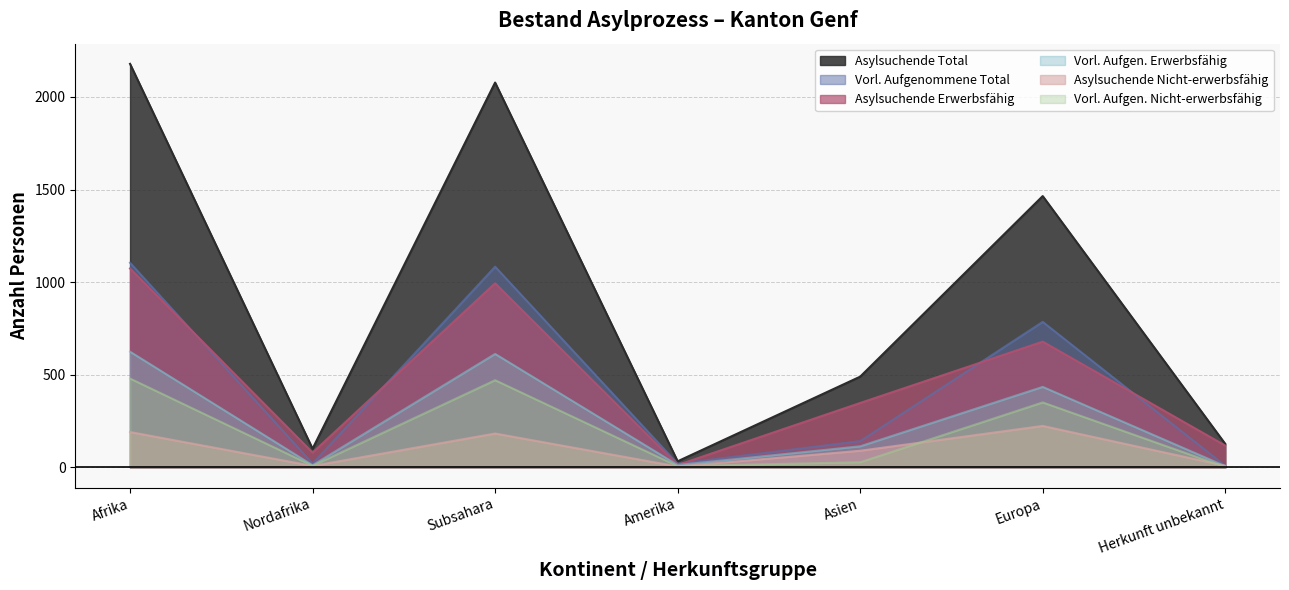

Reading left to right, what are all the values shown in this chart?

Asylsuchende Total: 2179	101	2078	33	490	1465	127
Vorl. Aufgenommene Total: 1105	21	1084	20	142	786	9
Asylsuchende Erwerbsfähig: 1074	80	994	13	348	679	118
Vorl. Aufgen. Erwerbsfähig: 625	12	613	13	114	435	7
Asylsuchende Nicht-erwerbsfähig: 191	8	183	5	90	224	9
Vorl. Aufgen. Nicht-erwerbsfähig: 480	9	471	7	28	351	2